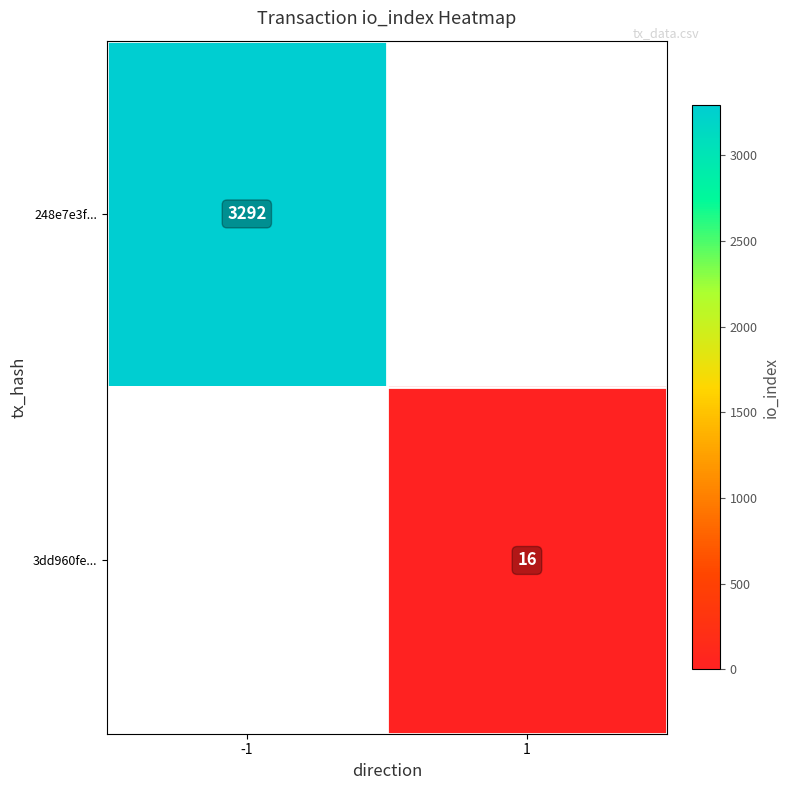

Is it true that 3dd960fe... equals 21 at 1?

False